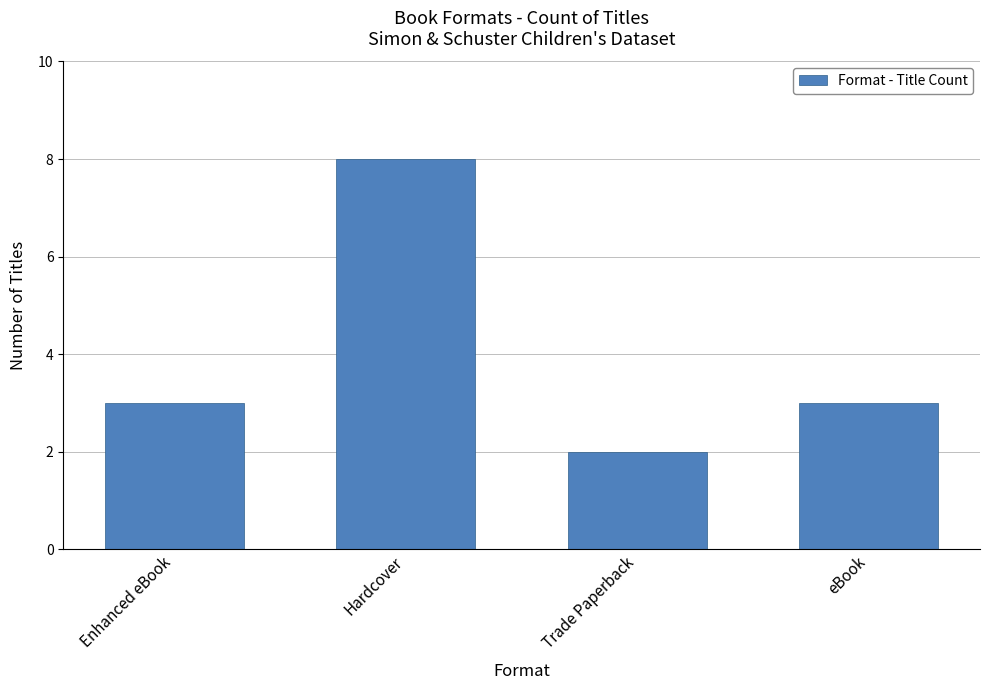

Reading left to right, extract all data points from this chart.

Enhanced eBook=3	Hardcover=8	Trade Paperback=2	eBook=3